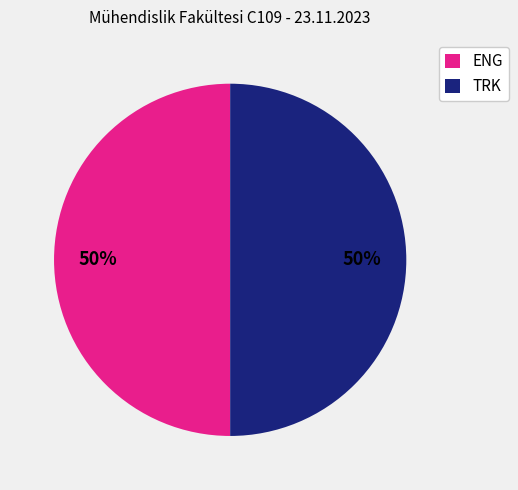

To the nearest percent, what is the difference between the largest and smallest slice percentages?

0%